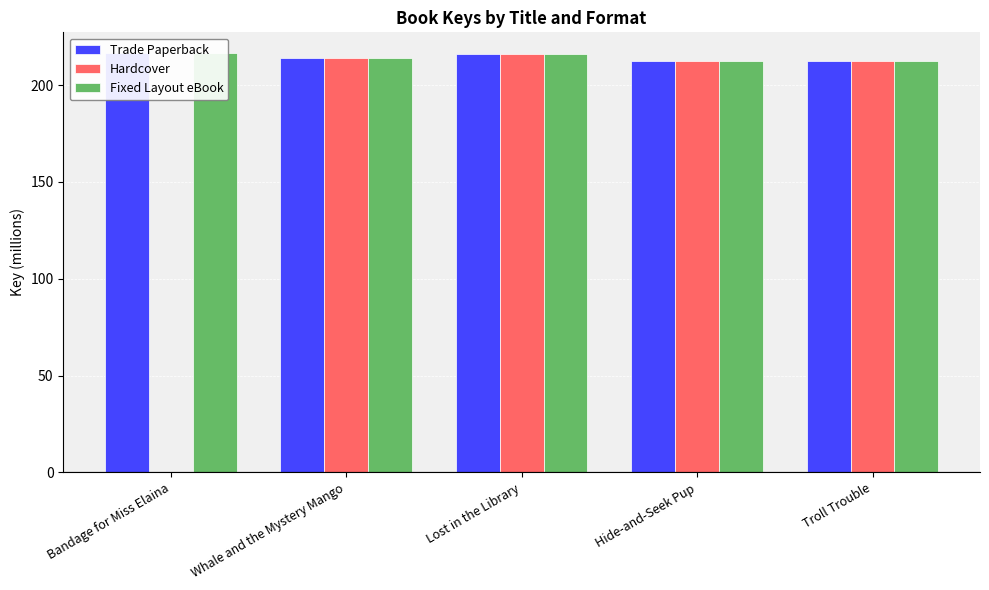

Which category has the lowest value in the Trade Paperback series?

Hide-and-Seek Pup